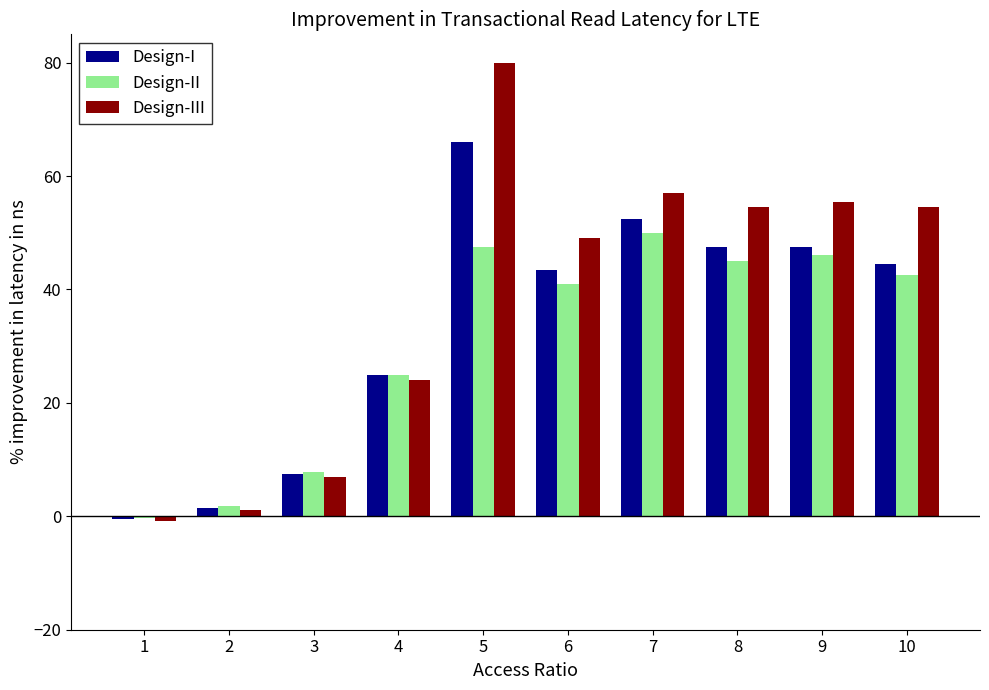

Reading left to right, transcribe all the data shown in this chart.

Design-I: 1=-0.5	2=1.5	3=7.5	4=25.0	5=66.0	6=43.5	7=52.5	8=47.5	9=47.5	10=44.5
Design-II: 1=-0.3	2=1.8	3=7.8	4=25.0	5=47.5	6=41.0	7=50.0	8=45.0	9=46.0	10=42.5
Design-III: 1=-0.8	2=1.2	3=7.0	4=24.0	5=80.0	6=49.0	7=57.0	8=54.5	9=55.5	10=54.5